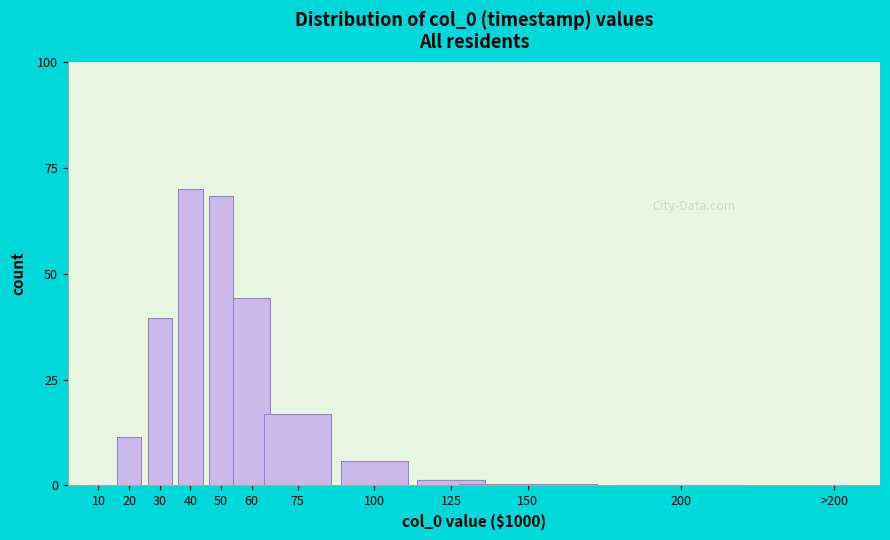

What is the sum of all values?

257.9